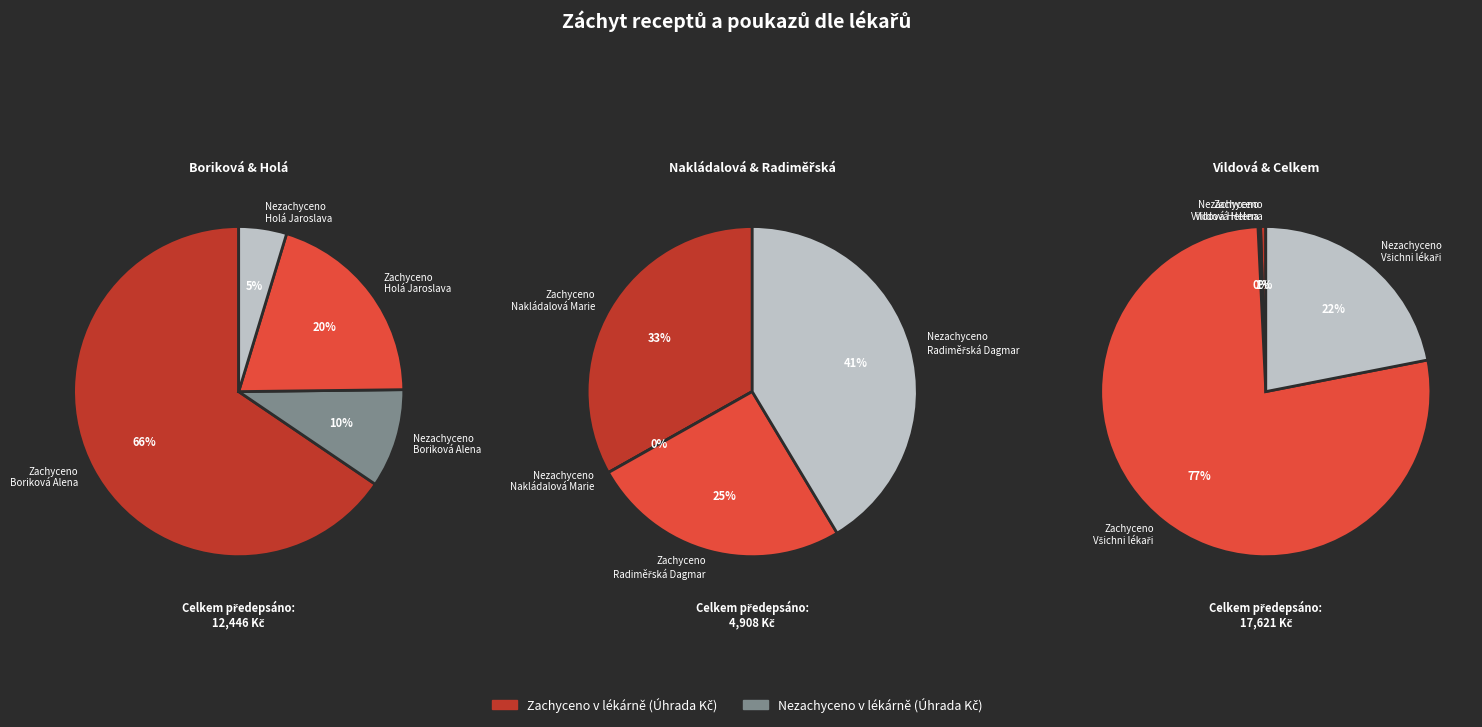

Rank the categories by Zachyceno Úhrada Kč value from highest to lowest.

Boriková Alena, Holá Jaroslava, Nakládalová Marie, Radiměřská Dagmar, Vildová Helena